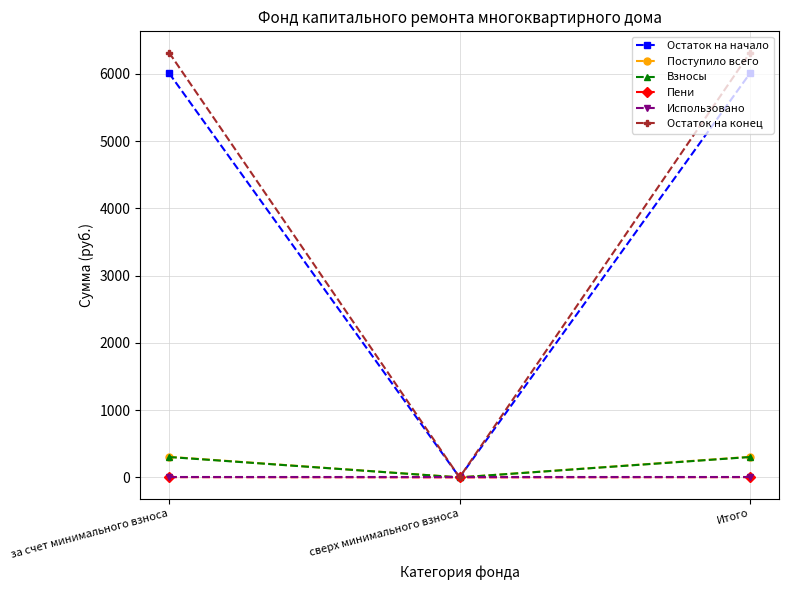

The value of Остаток на конец at сверх минимального взноса is -3182.3. True or false?

False